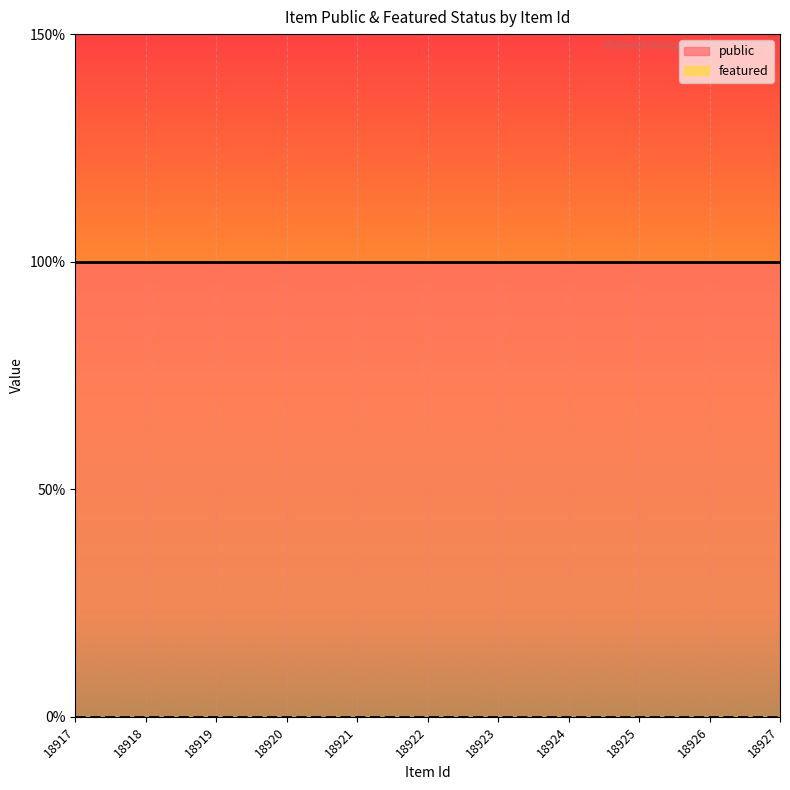

The value of public at 18917 is 1. True or false?

False